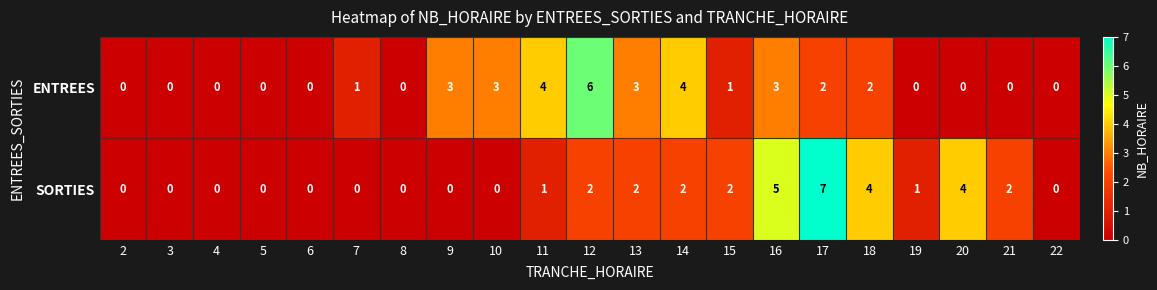

Is the value of ENTREES at 2 greater than the value of SORTIES at 19?

No